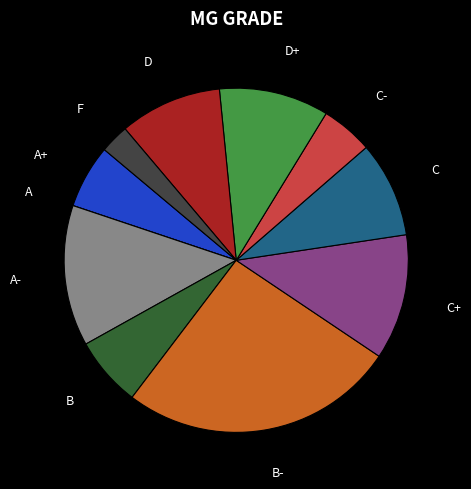

Is there any slice that represents more than half of the pie?

No